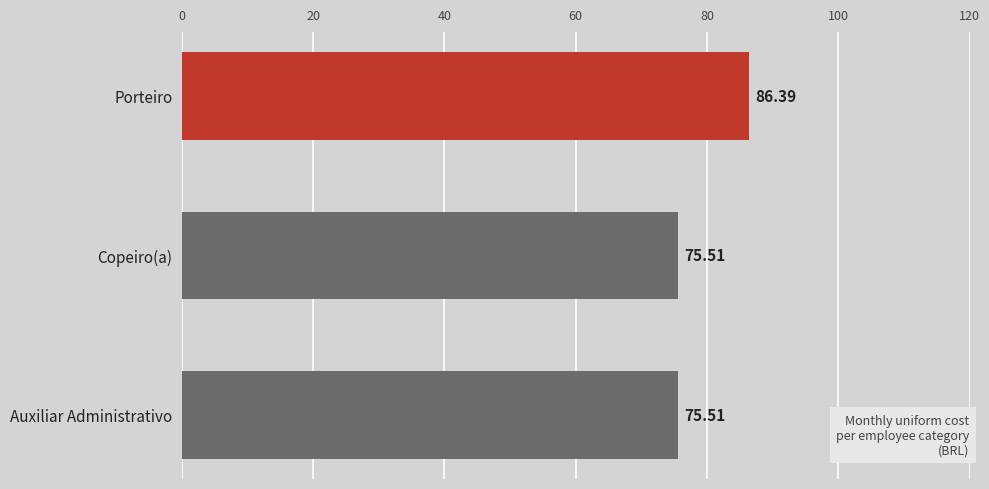

Which has a higher value, Copeiro(a) or Porteiro?

Porteiro